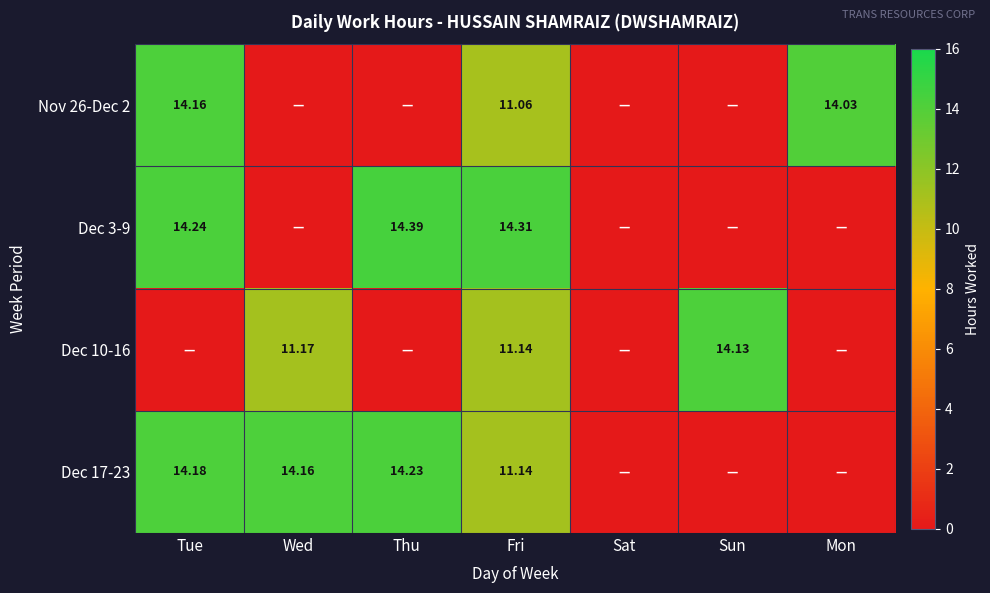

Rank the categories by Dec 17-23 value from highest to lowest.

Thu, Tue, Wed, Fri, Sat, Sun, Mon